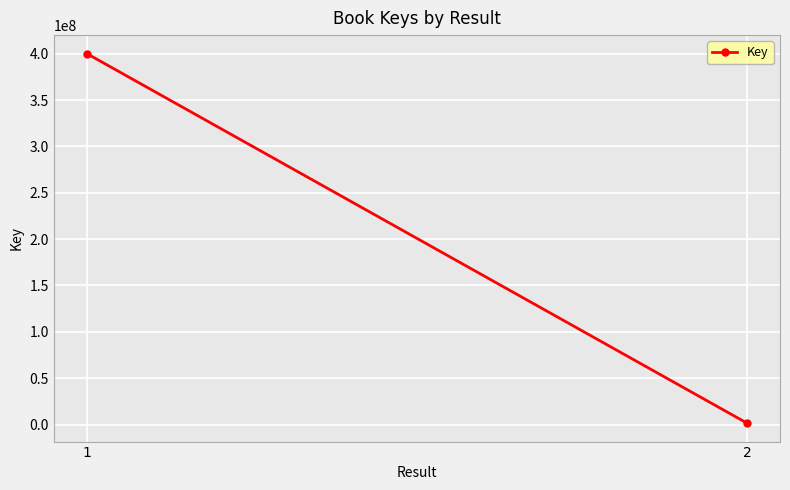

Reading right to left, what are all the values shown in this chart?

1565284	400094893